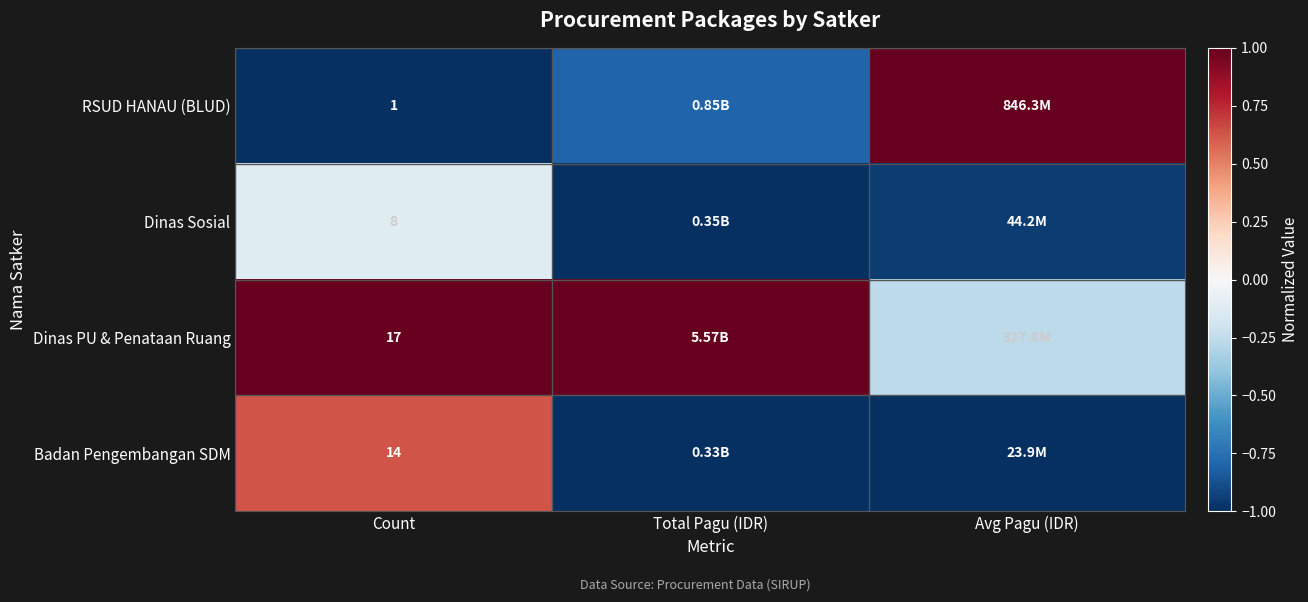

At Count, list the series in order from smallest to largest.

RSUD HANAU (BLUD), Dinas Sosial, Badan Pengembangan SDM, Dinas PU & Penataan Ruang